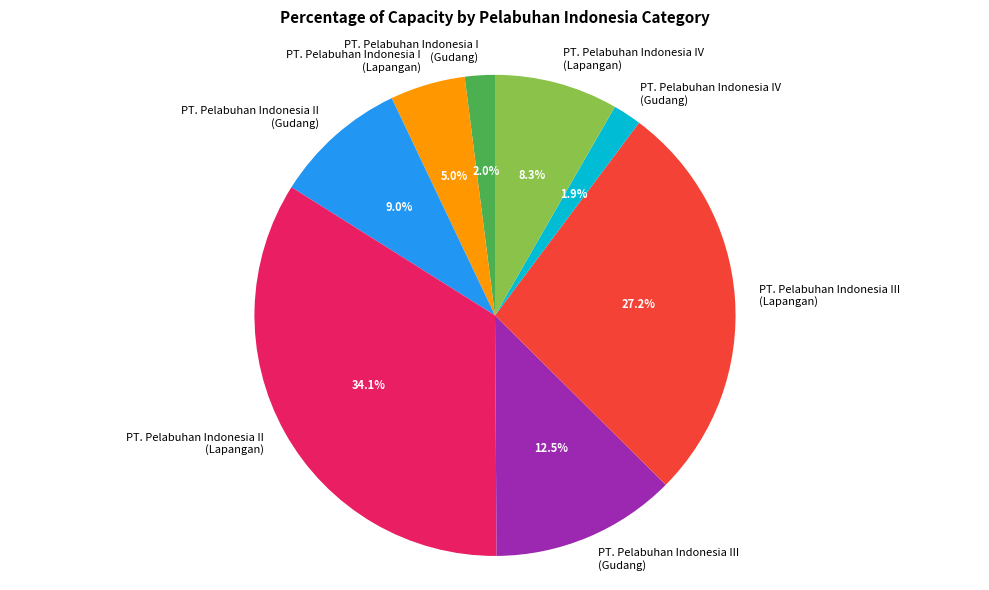

Is the sum of PT. Pelabuhan Indonesia I (Gudang) and PT. Pelabuhan Indonesia IV (Gudang) greater than half?

No